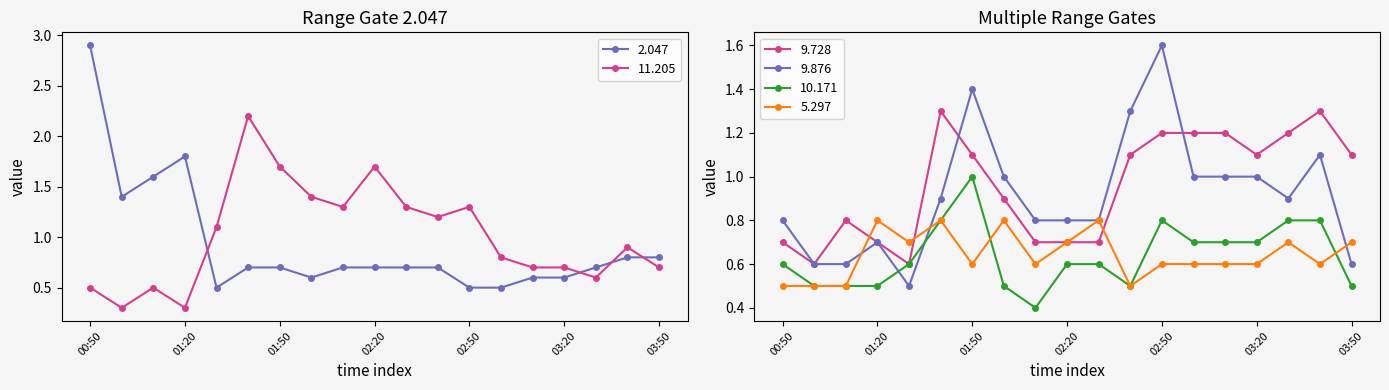

Reading right to left, extract all data points from this chart.

2.047: 0.8	0.8	0.7	0.6	0.6	0.5	0.5	0.7	0.7	0.7	0.7	0.6	0.7	0.7	0.5	1.8	1.6	1.4	2.9
11.205: 0.7	0.9	0.6	0.7	0.7	0.8	1.3	1.2	1.3	1.7	1.3	1.4	1.7	2.2	1.1	0.3	0.5	0.3	0.5
9.728: 1.1	1.3	1.2	1.1	1.2	1.2	1.2	1.1	0.7	0.7	0.7	0.9	1.1	1.3	0.6	0.7	0.8	0.6	0.7
9.876: 0.6	1.1	0.9	1.0	1.0	1.0	1.6	1.3	0.8	0.8	0.8	1.0	1.4	0.9	0.5	0.7	0.6	0.6	0.8
10.171: 0.5	0.8	0.8	0.7	0.7	0.7	0.8	0.5	0.6	0.6	0.4	0.5	1.0	0.8	0.6	0.5	0.5	0.5	0.6
5.297: 0.7	0.6	0.7	0.6	0.6	0.6	0.6	0.5	0.8	0.7	0.6	0.8	0.6	0.8	0.7	0.8	0.5	0.5	0.5